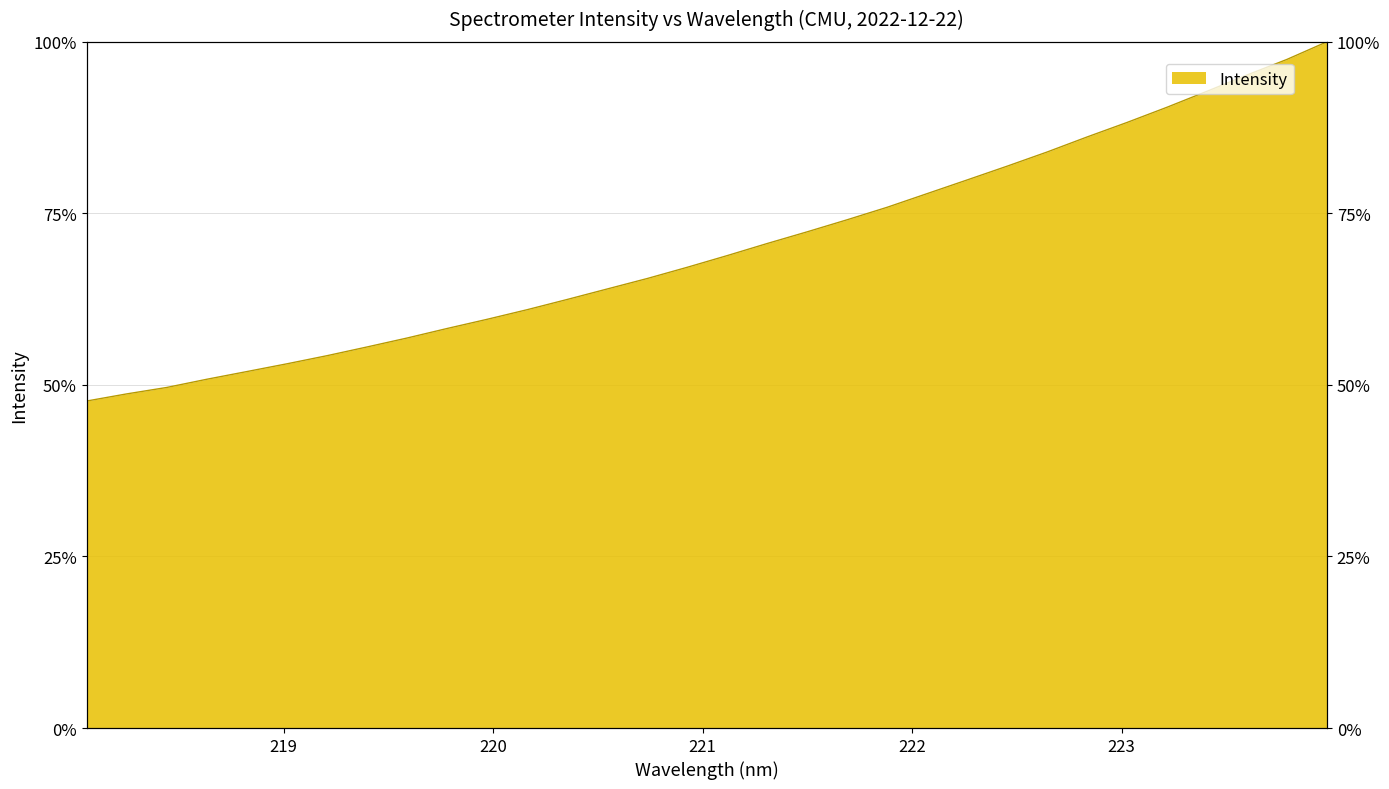

True or false: the data has more than 2 interior local peaks.

False